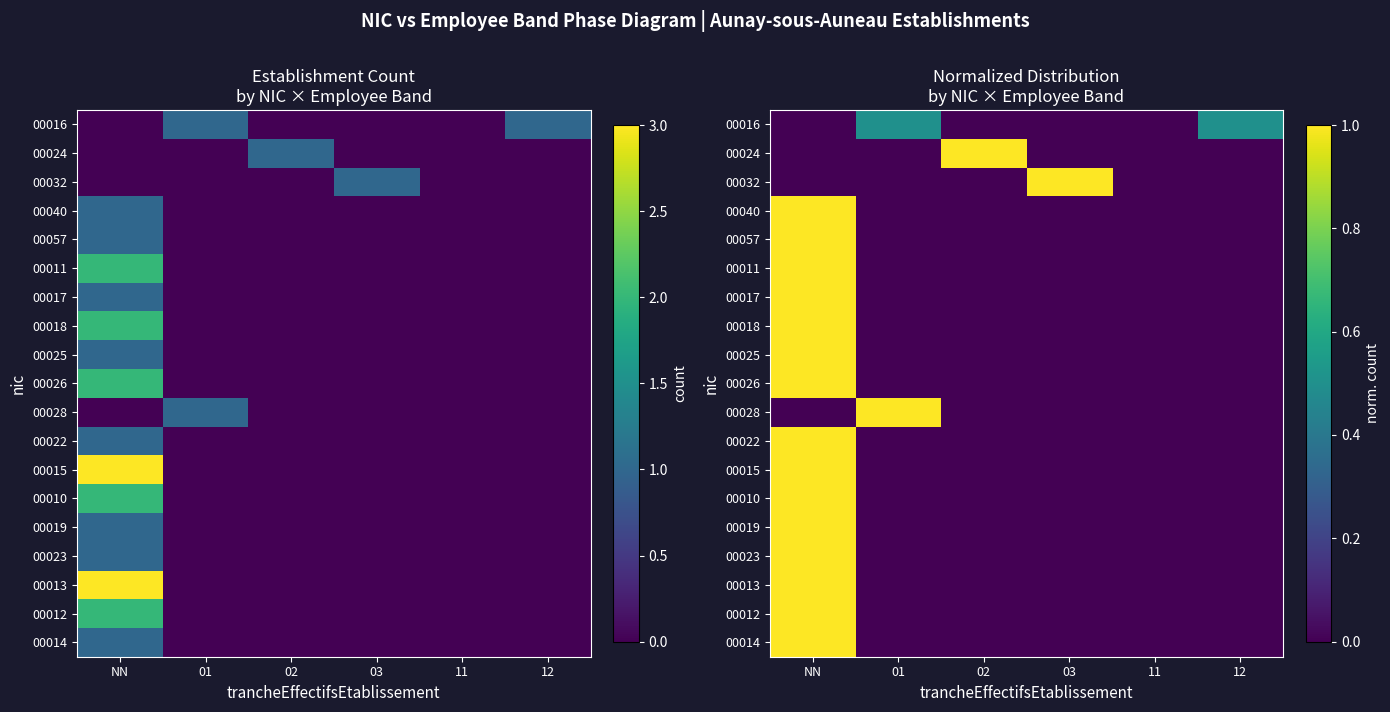

Which category has the highest value across all series?

02